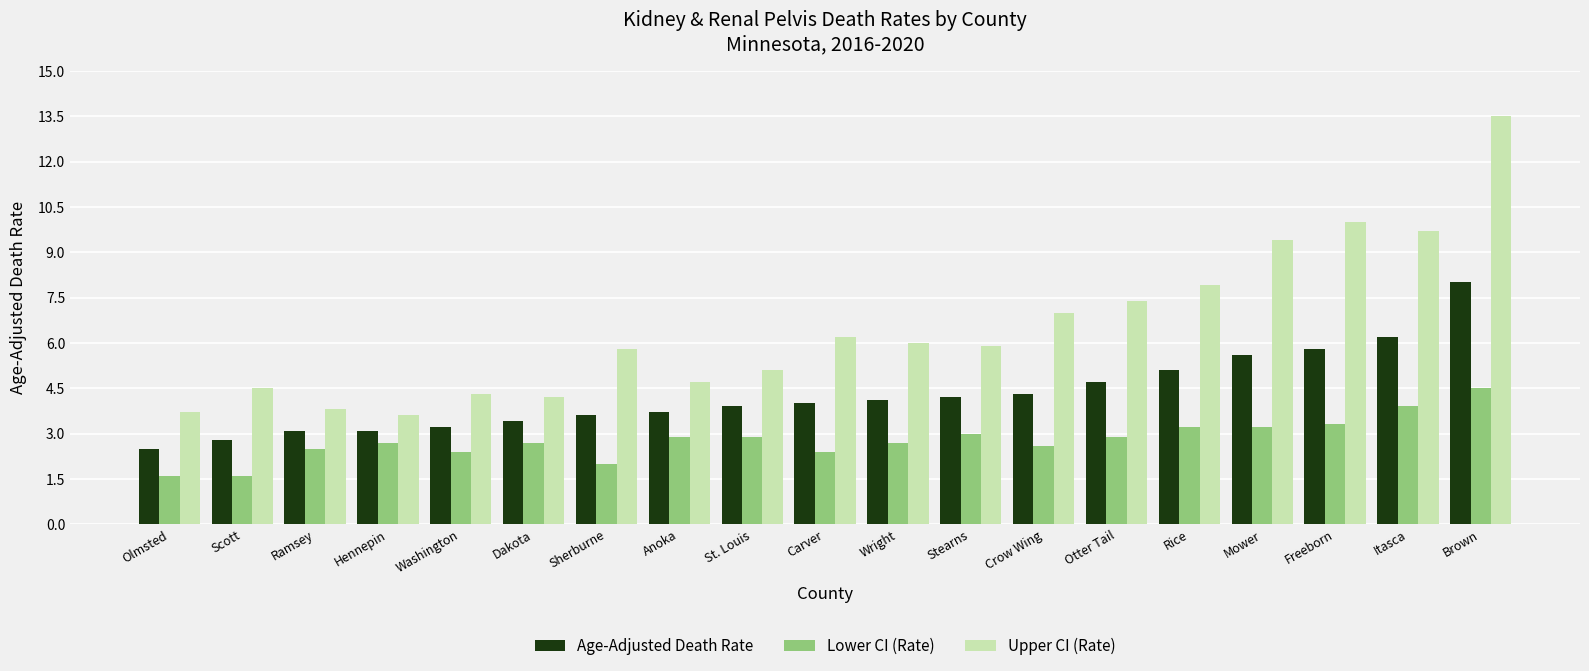

What is the label of the 1st bar from the left?

Olmsted